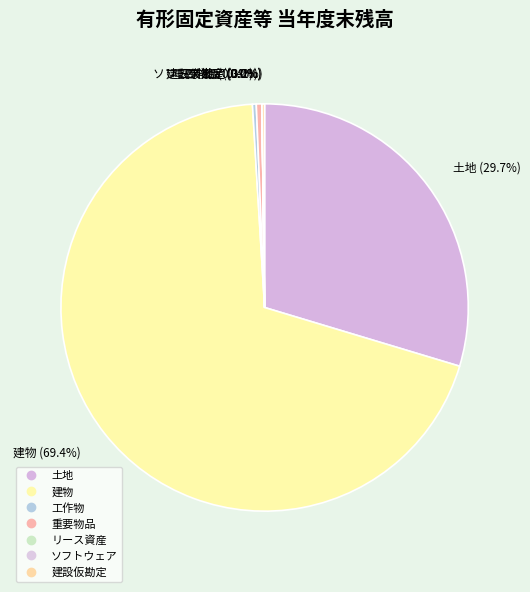

Which slice is the smallest?

リース資産